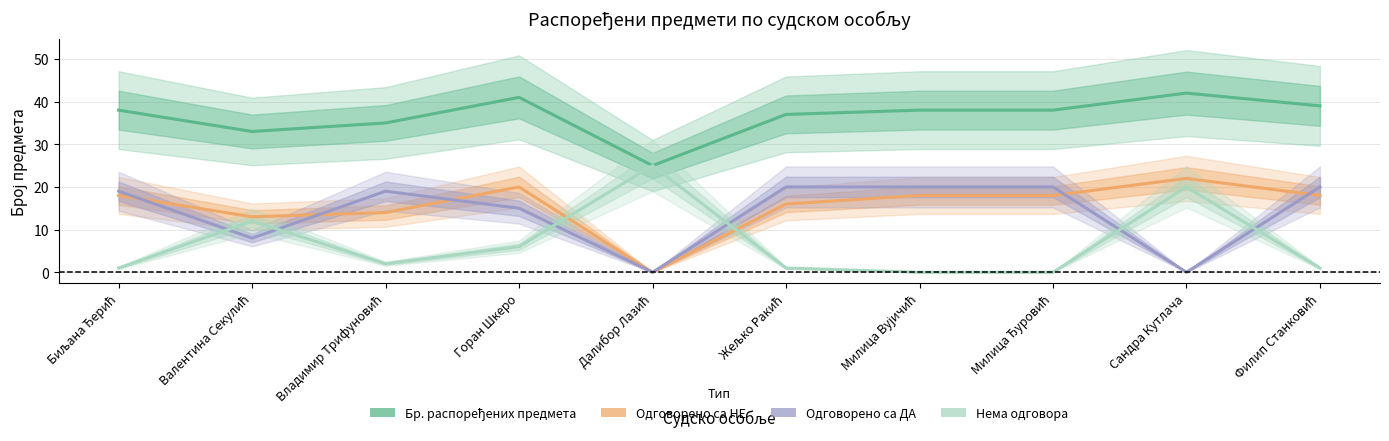

What is the label of the 6th point from the right?

Далибор Лазић